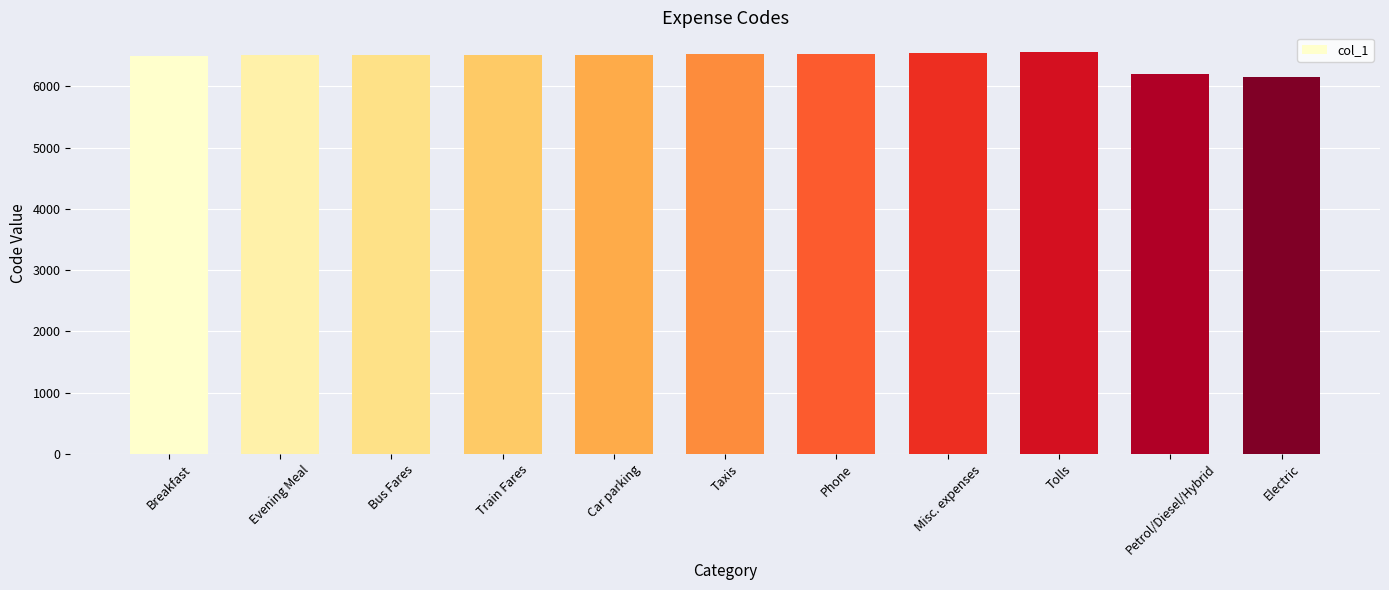

What is the greatest value displayed?

6555